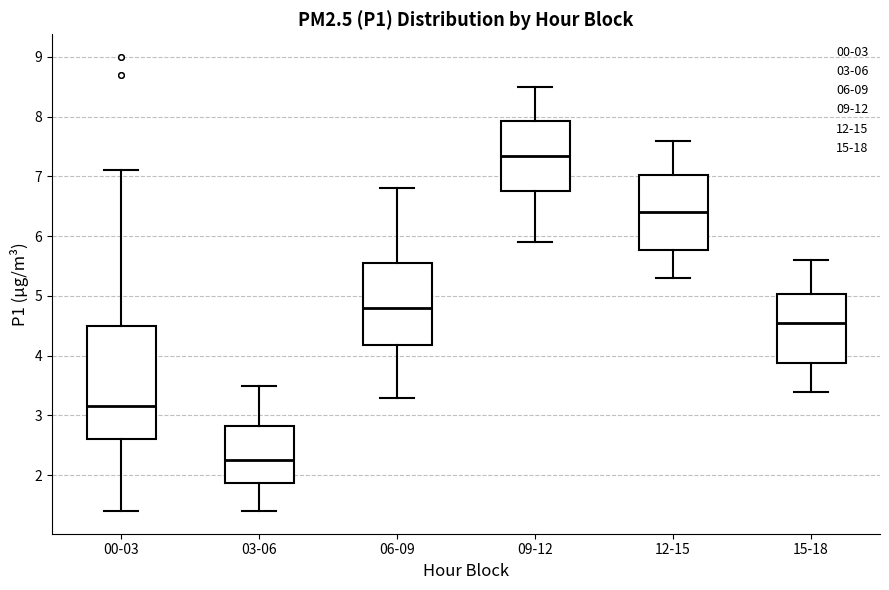

Reading left to right, transcribe this box plot: for each box, give where its median line is, the range the box spans, and where its two whiskers end, as read against the y-axis. The values are not printed on the chart, so give them approximately, as read against the axis.

00-03: median 3.2, box 2.6 to 4.5, whiskers 1.4 to 7.1
03-06: median 2.3, box 1.9 to 2.8, whiskers 1.4 to 3.5
06-09: median 4.8, box 4.2 to 5.6, whiskers 3.3 to 6.8
09-12: median 7.4, box 6.8 to 7.9, whiskers 5.9 to 8.5
12-15: median 6.4, box 5.8 to 7.0, whiskers 5.3 to 7.6
15-18: median 4.6, box 3.9 to 5.0, whiskers 3.4 to 5.6